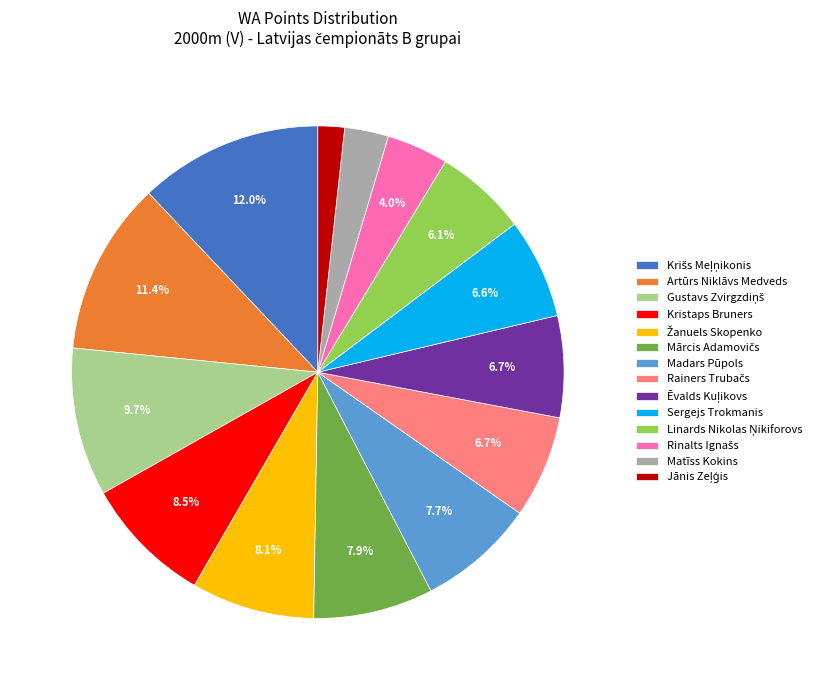

Between Matīss Kokins and Sergejs Trokmanis, which is larger?

Sergejs Trokmanis